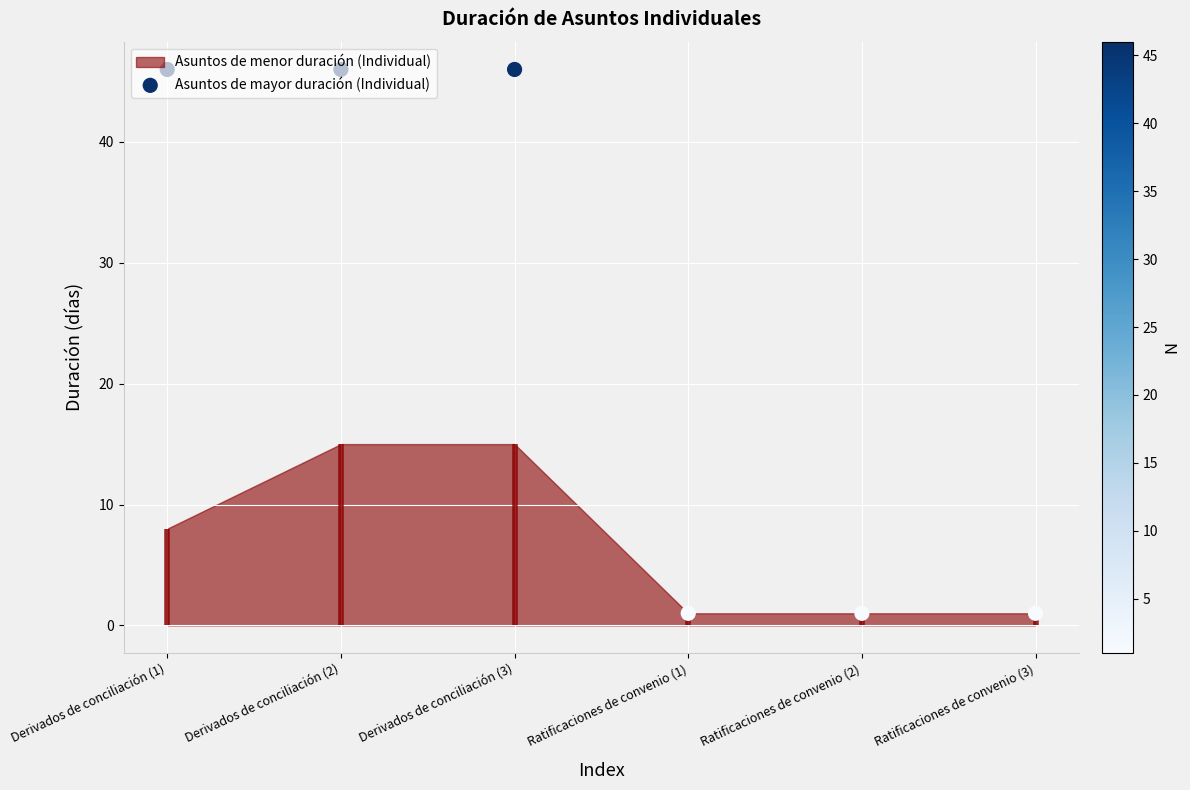

Approximately how many times larger is the value at Derivados de conciliación (3) compared to Ratificaciones de convenio (3)?

46.0